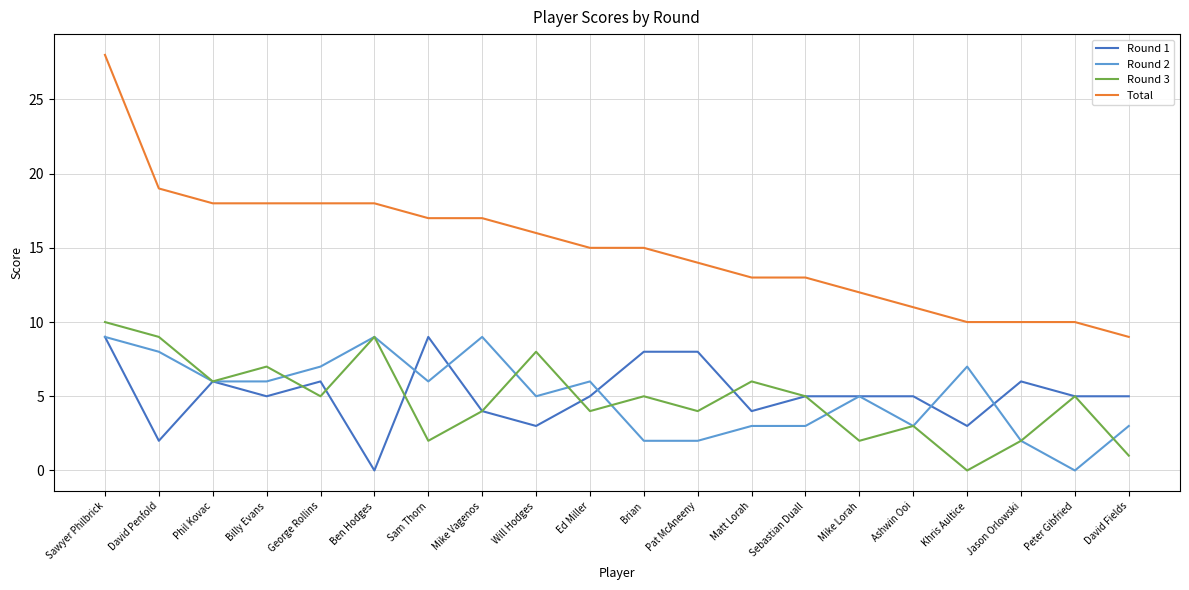

Which series changed the most between Brian and Sebastian Duall?

Round 1